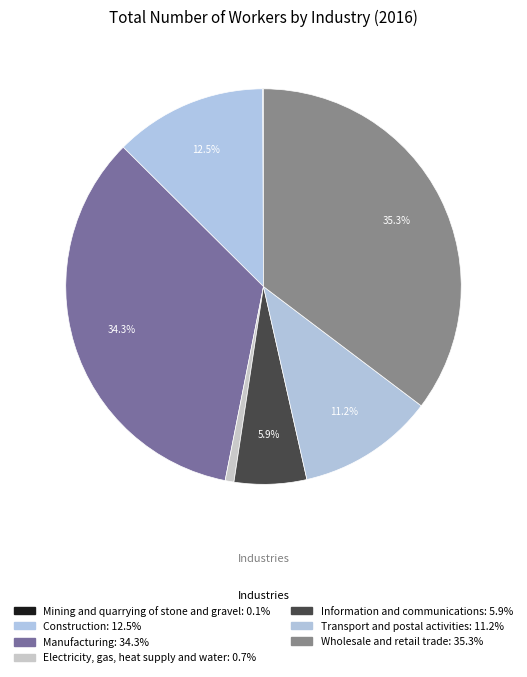

How many slices are in this pie chart?

7